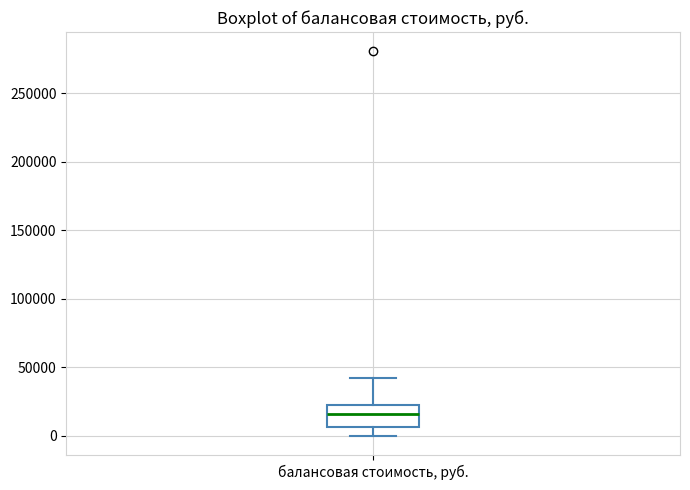

Read this box plot against the y-axis: the position of the median line, the range covered by the box, and the ends of both whiskers. The values are not printed on the chart, so give them approximately, as read against the axis.

median 15000, box 5000 to 25000, whiskers 0 to 40000